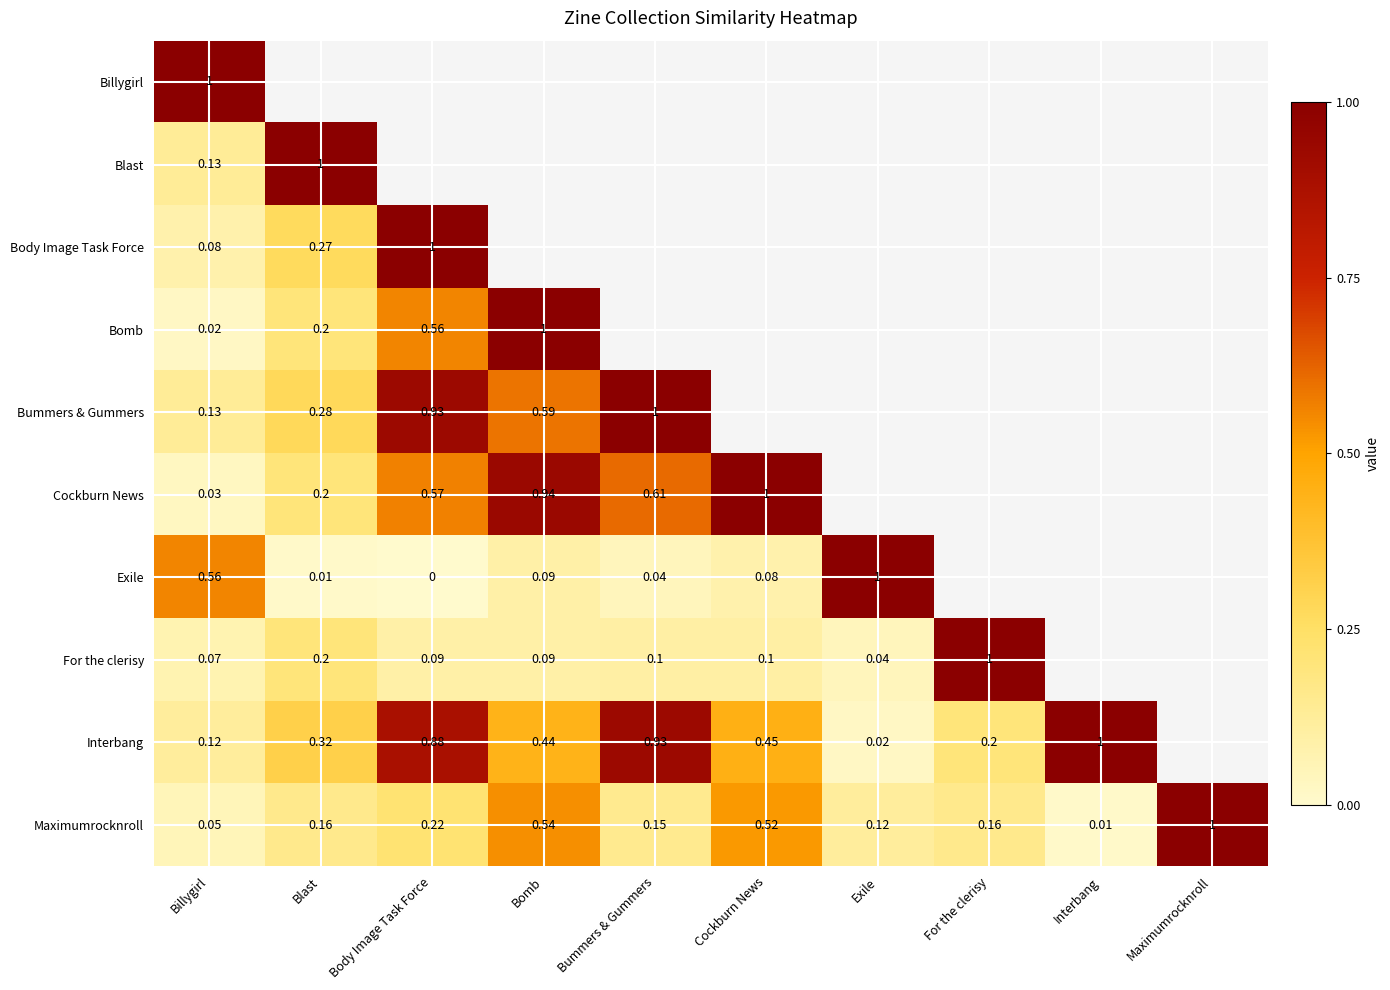

How many data points does each series have?

10